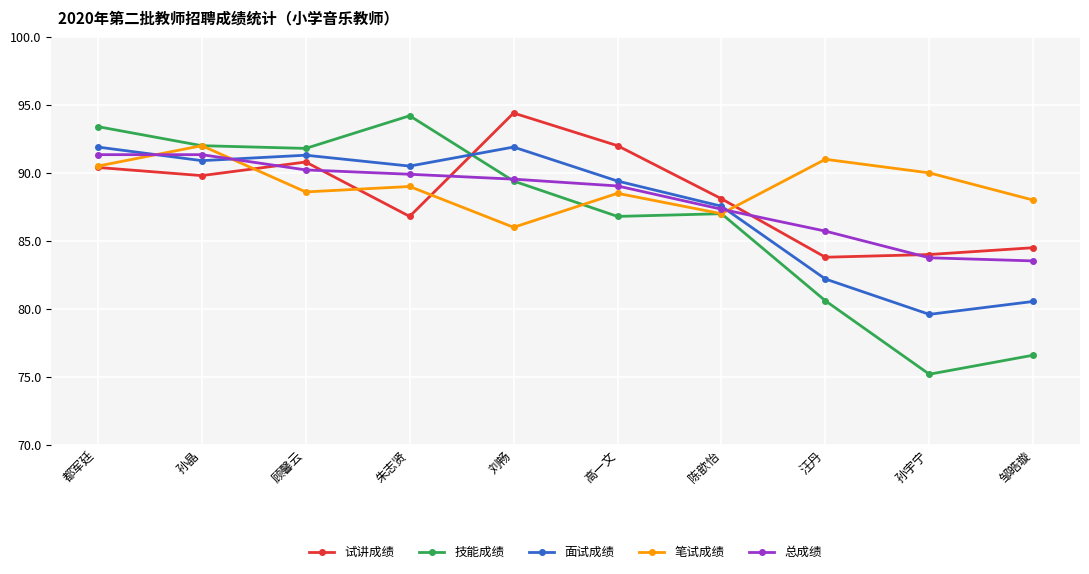

Is it true that 试讲成绩 equals 94.4 at 刘畅?

True